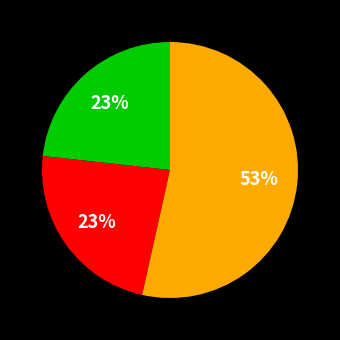

To the nearest percent, what is the difference between the largest and smallest slice percentages?

30%